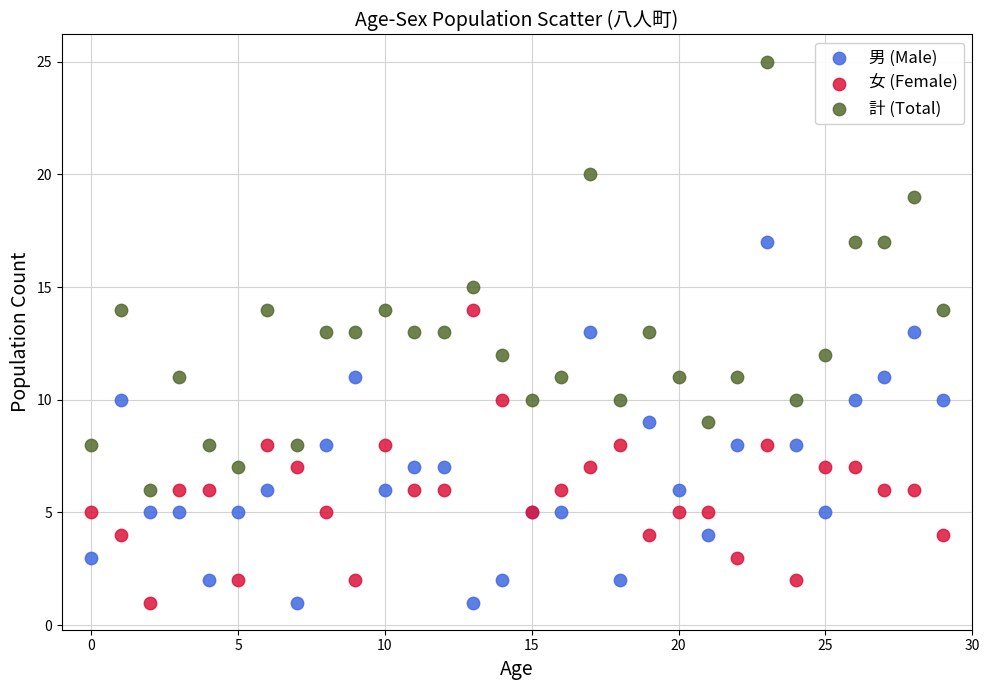

What are all the series names shown in the legend?

男 (Male), 女 (Female), 計 (Total)